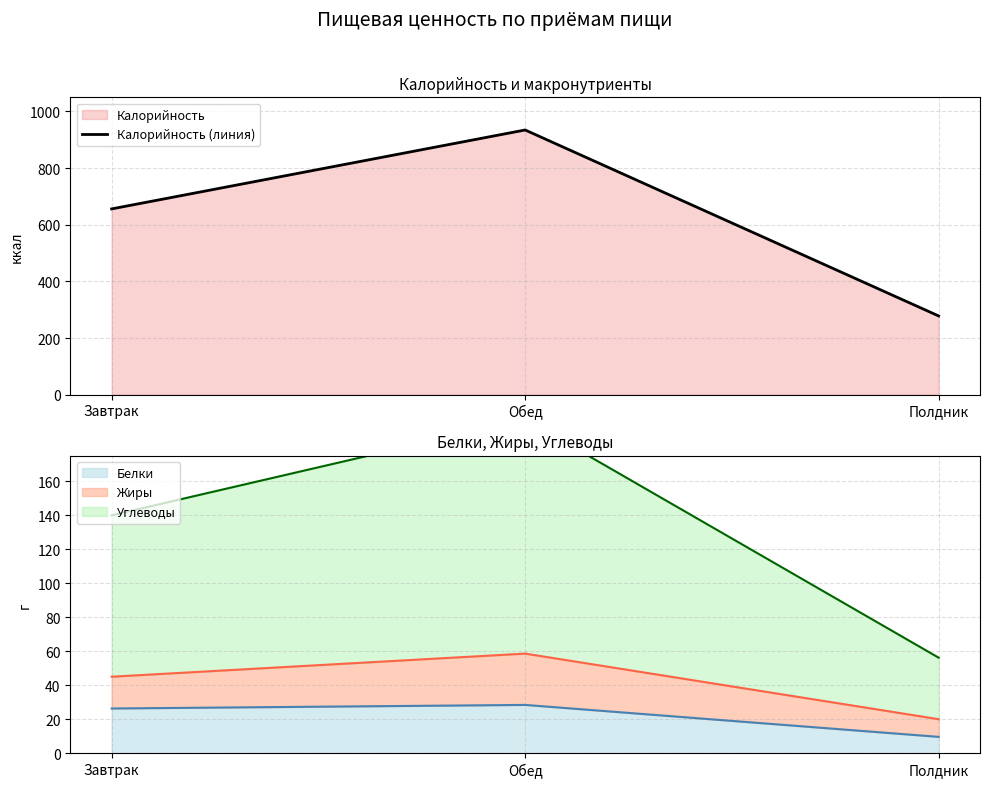

What is the value of the Калорийность (линия) point at the 3rd from the left?

278.0